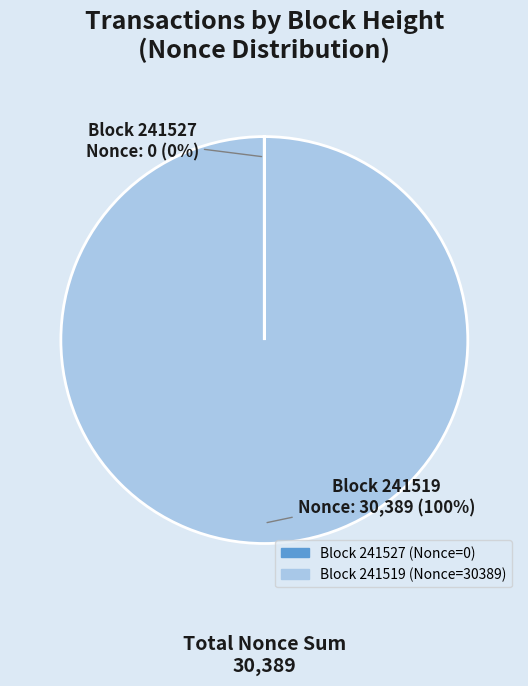

Which category has the biggest portion of the pie?

Block 241519 (Nonce=30389)